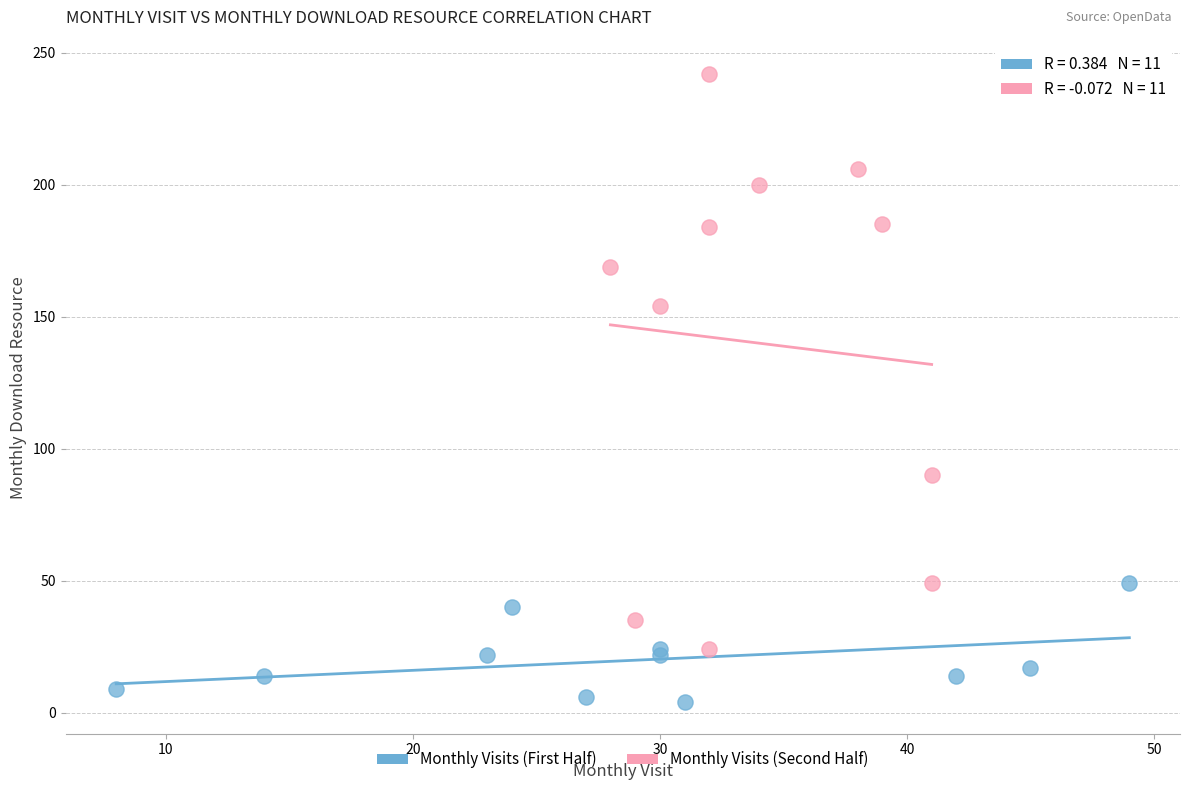

What are all the series names shown in the legend?

Monthly Visits (First Half), Monthly Visits (Second Half)